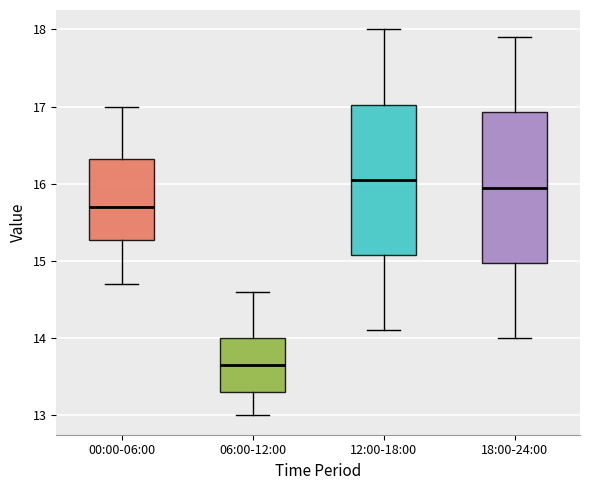

Which box has the lowest median line?

06:00-12:00